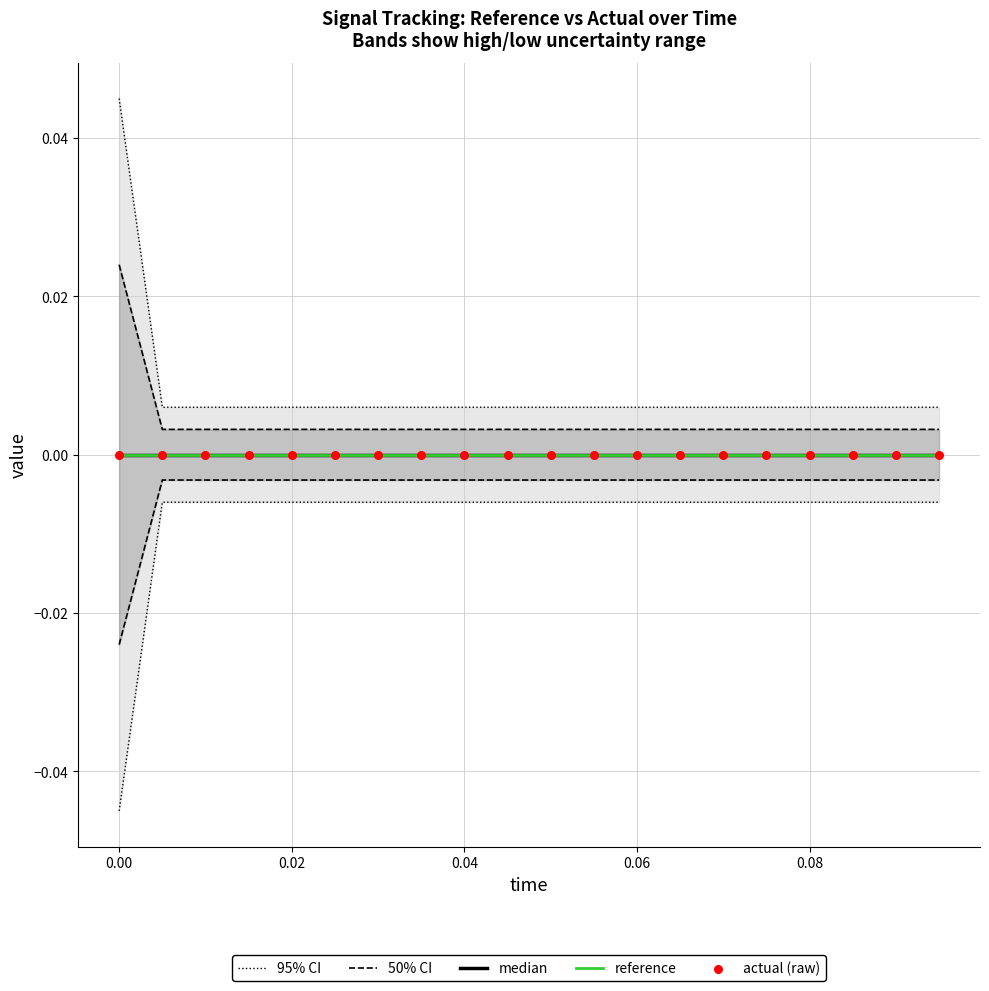

What are all the series names shown in the legend?

95% CI, 50% CI, median, reference, actual (raw)